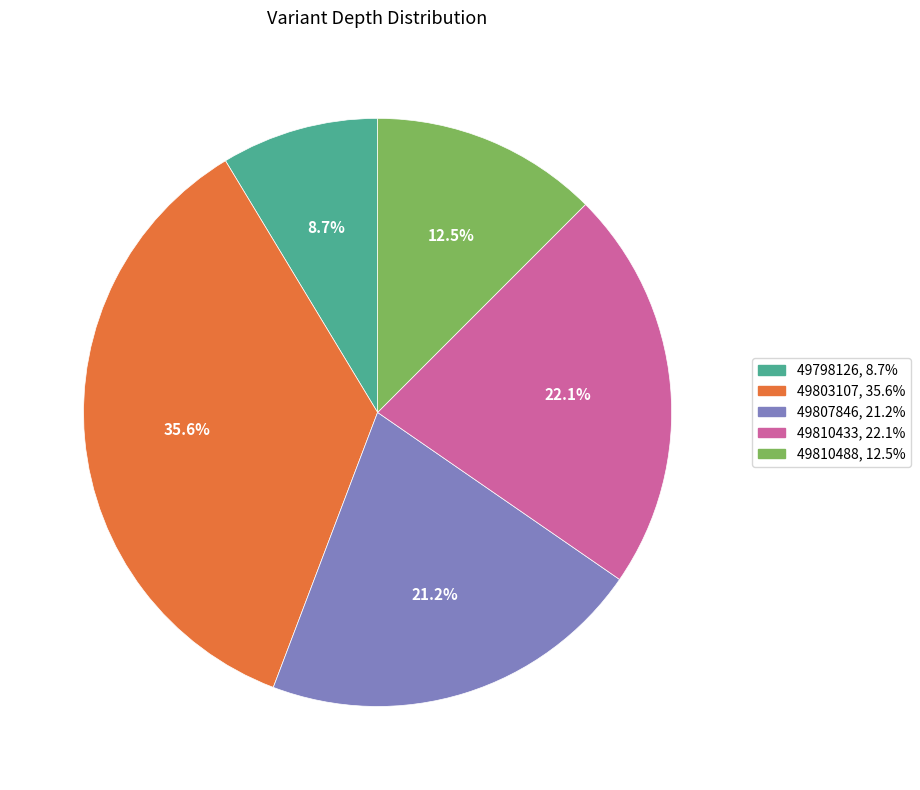

To the nearest percent, what is the combined percentage of 49810433 and 49810488?

35%